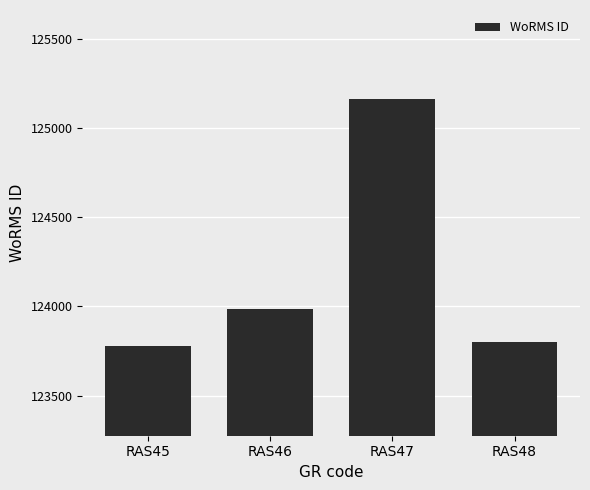

What is the value of the 3rd bar from the left?

125161